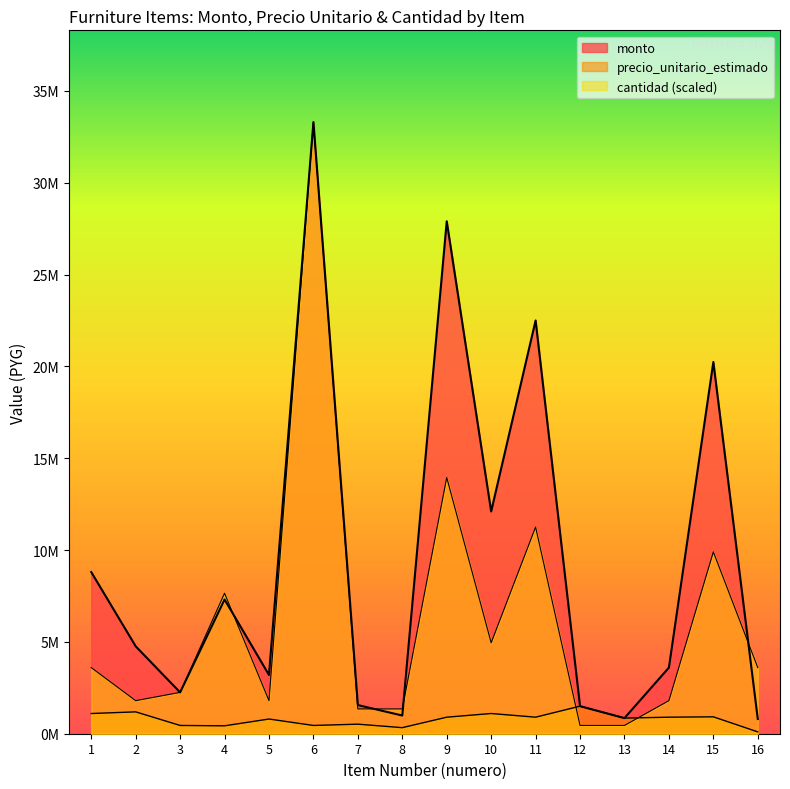

What is the total value across all series at 12?

3450000